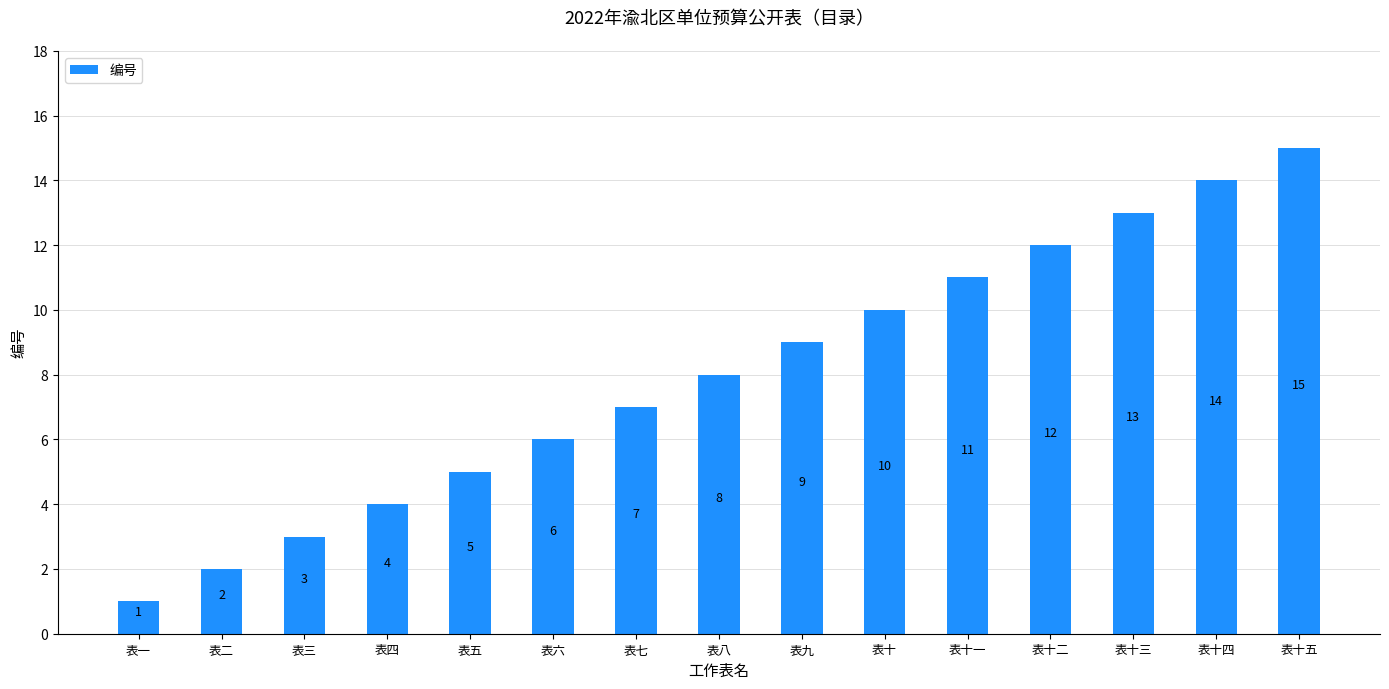

The chart shows a value of 7 at 表七. True or false?

True